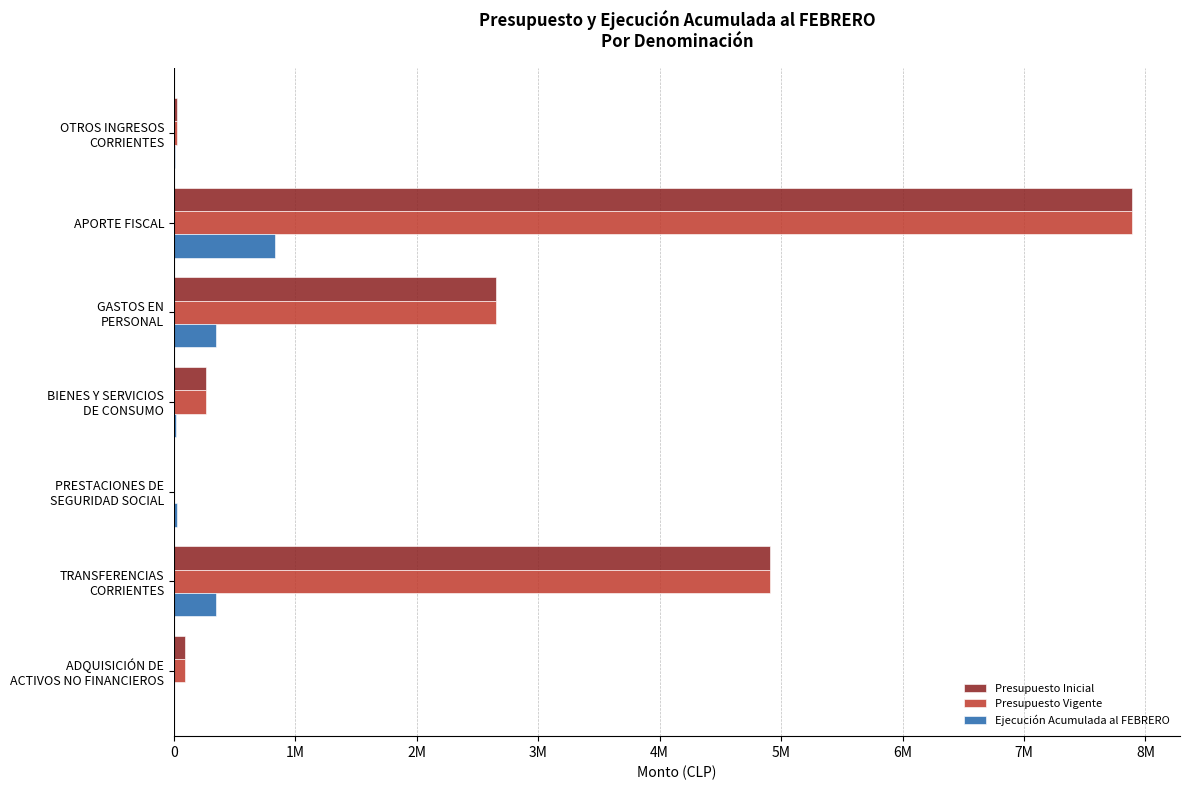

What are all the series names shown in the legend?

Presupuesto Inicial, Presupuesto Vigente, Ejecución Acumulada al FEBRERO